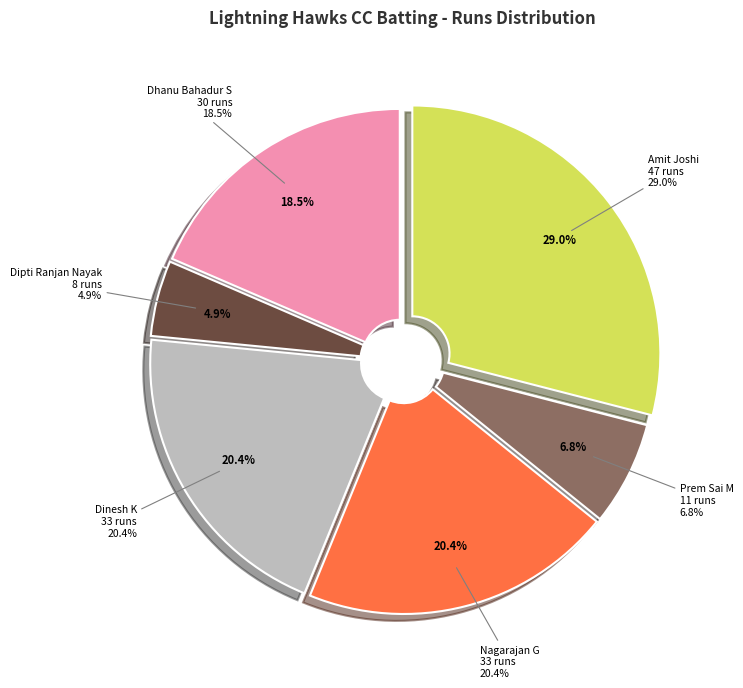

Which slice is the largest?

Amit Joshi